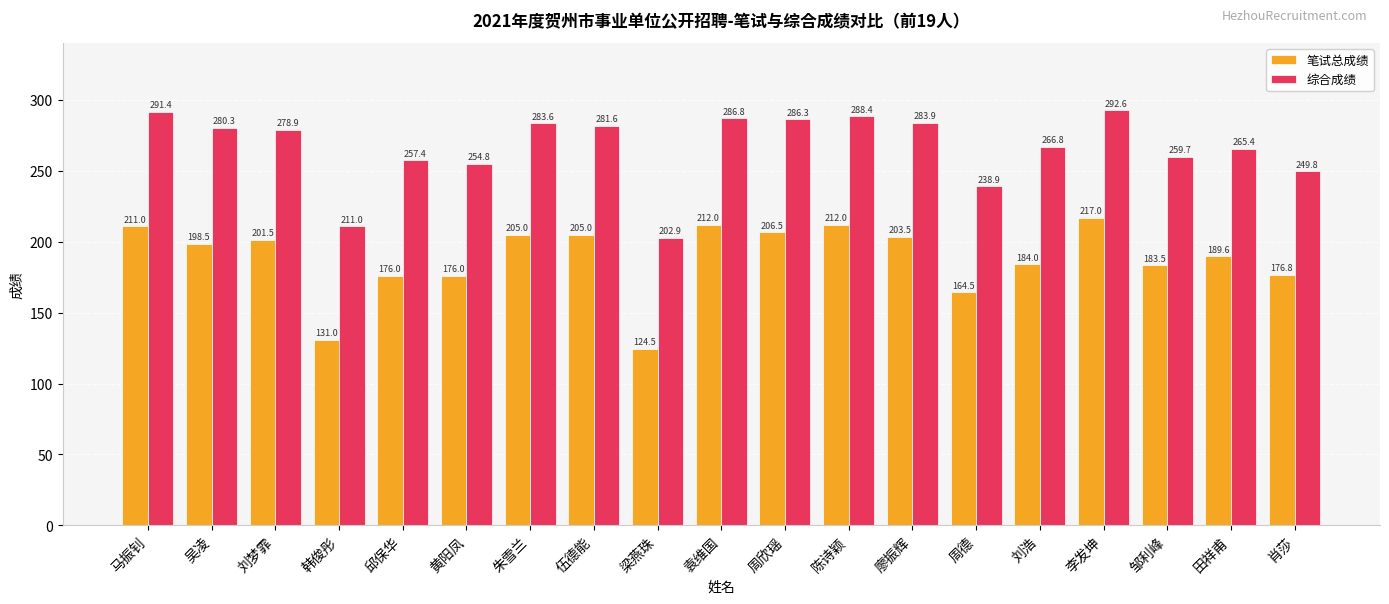

Where is 综合成绩 nearest to the value 247?

肖莎